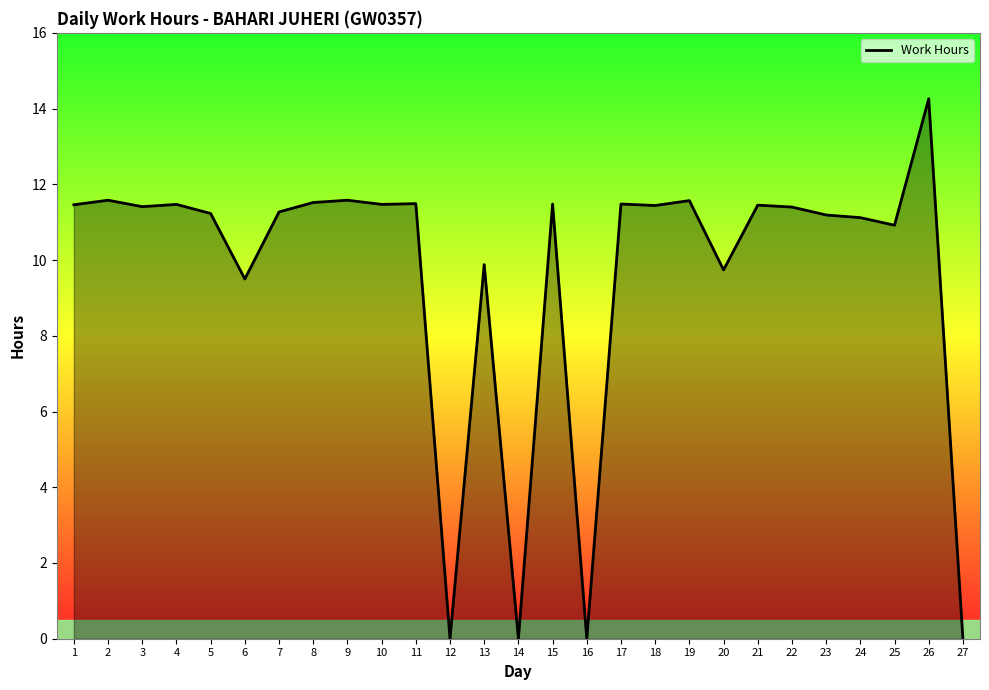

Where does the data first go above 11?

1